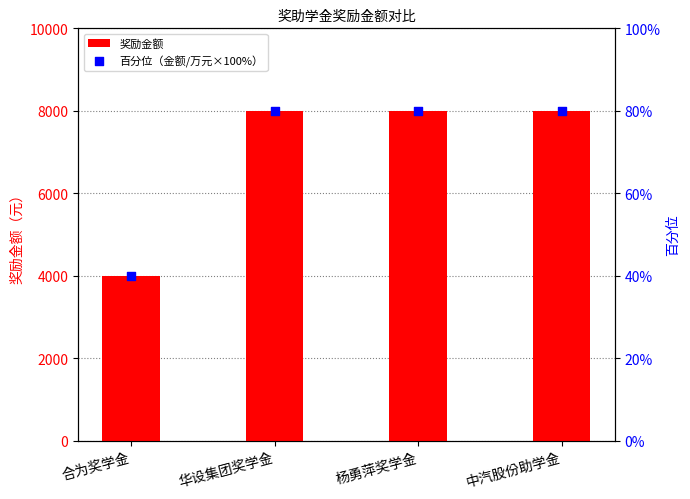

Which series contains the lowest Y value?

百分位（金额/万元×100%）